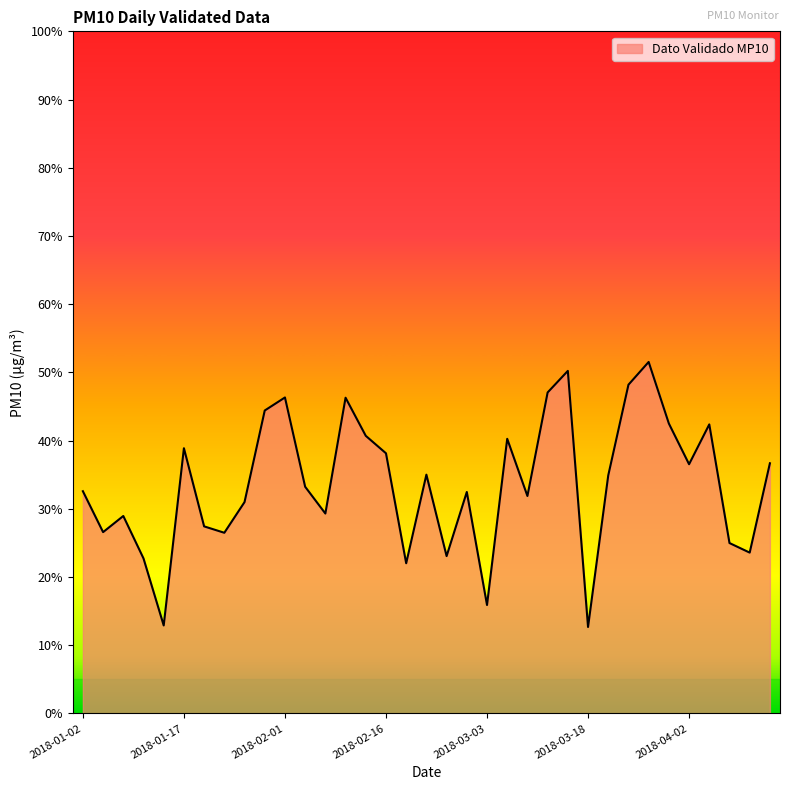

What is the difference between the maximum and minimum values?

38.9